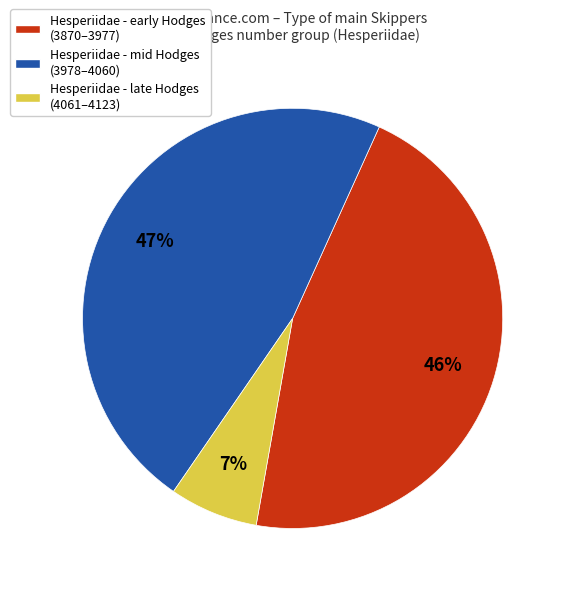

Count the number of slices in the pie.

3